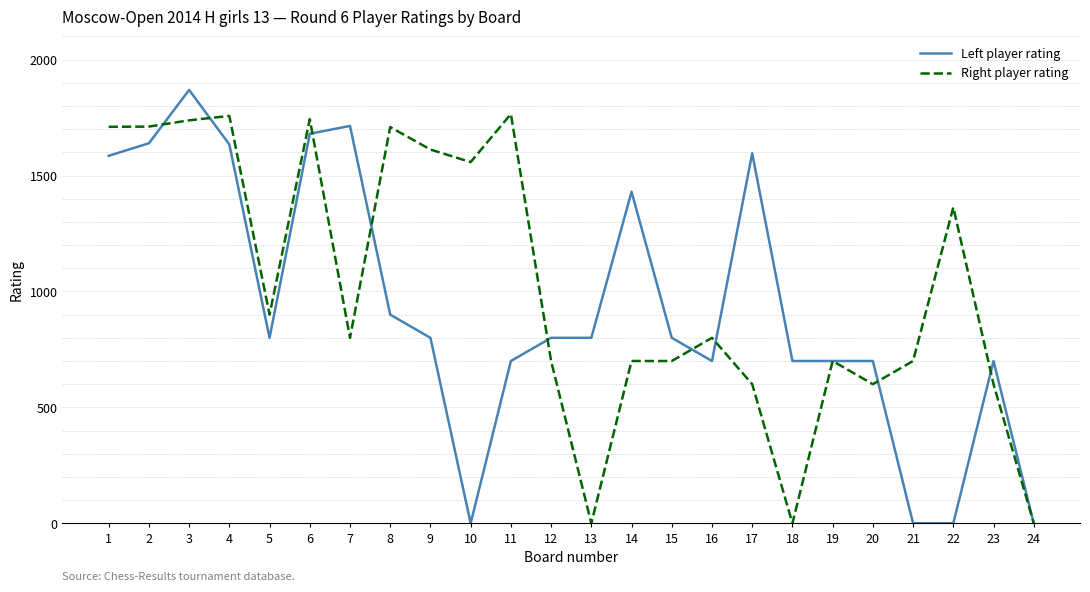

What is the difference between the second highest and second lowest values in the Right player rating series?

1757